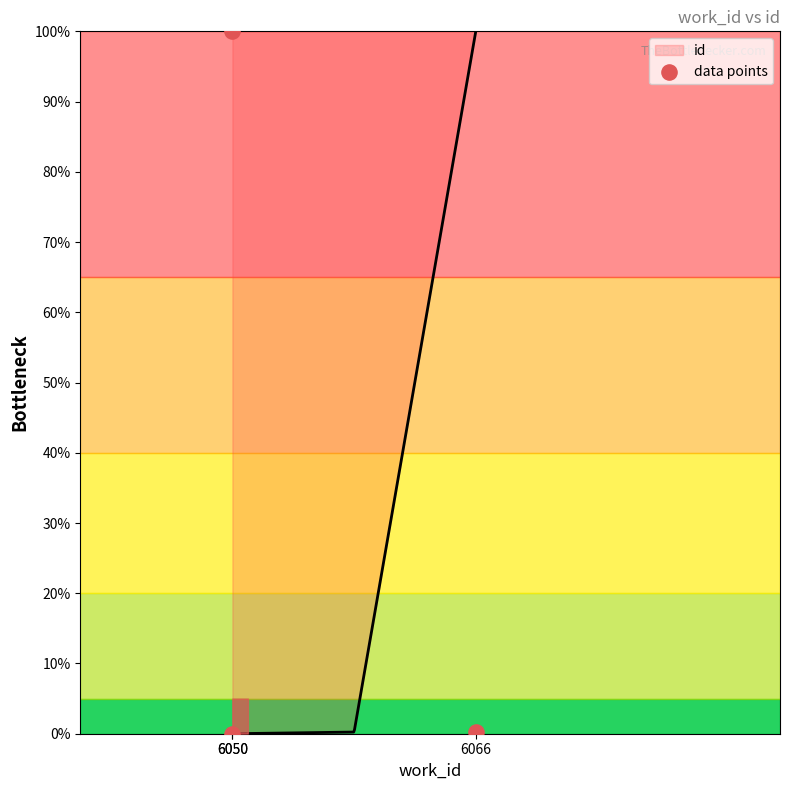

What is the change in value from 6066 to 6050?

+99.8